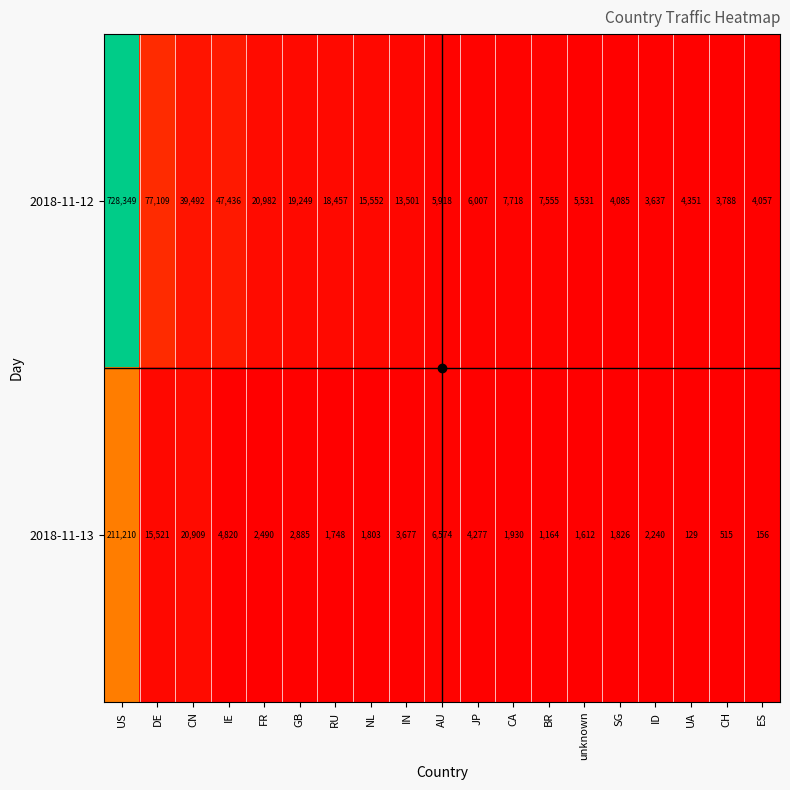

What is the difference between the second highest and second lowest values in the 2018-11-13 series?

20753